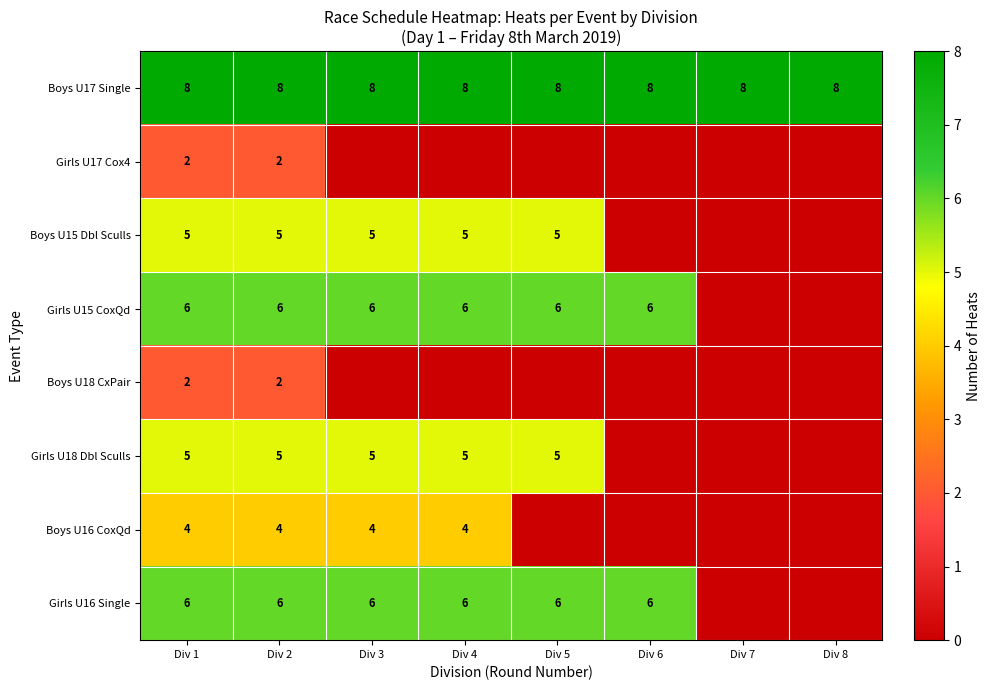

What is the sum of the Boys U17 Single values at Div 5 and Div 8?

16